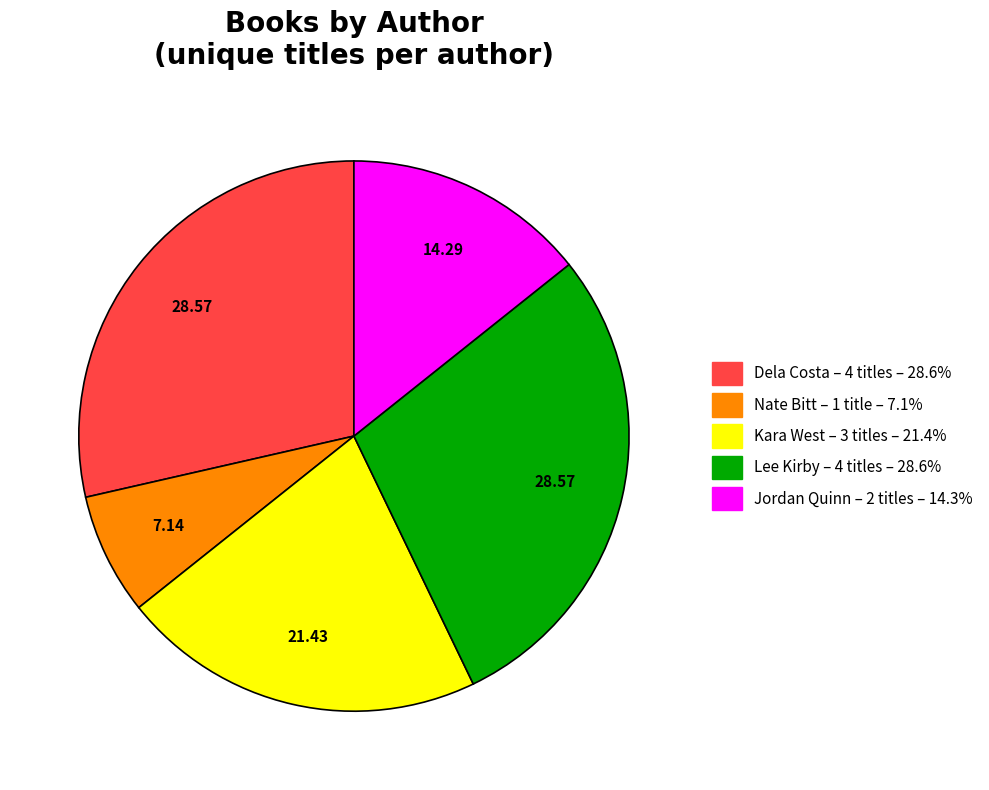

Between Dela Costa and Jordan Quinn, which is larger?

Dela Costa